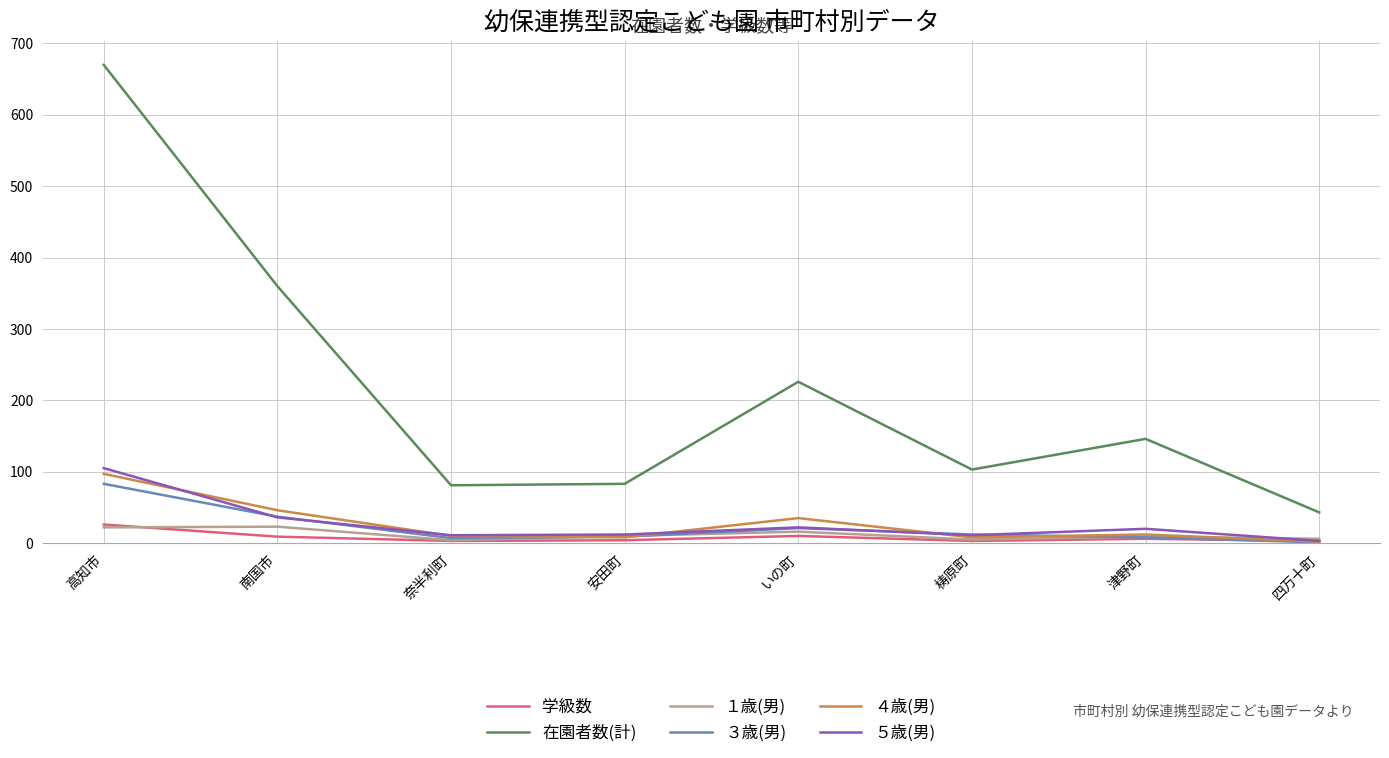

In ５歳(男), how many points are higher than both neighbors (excluding endpoints)?

2